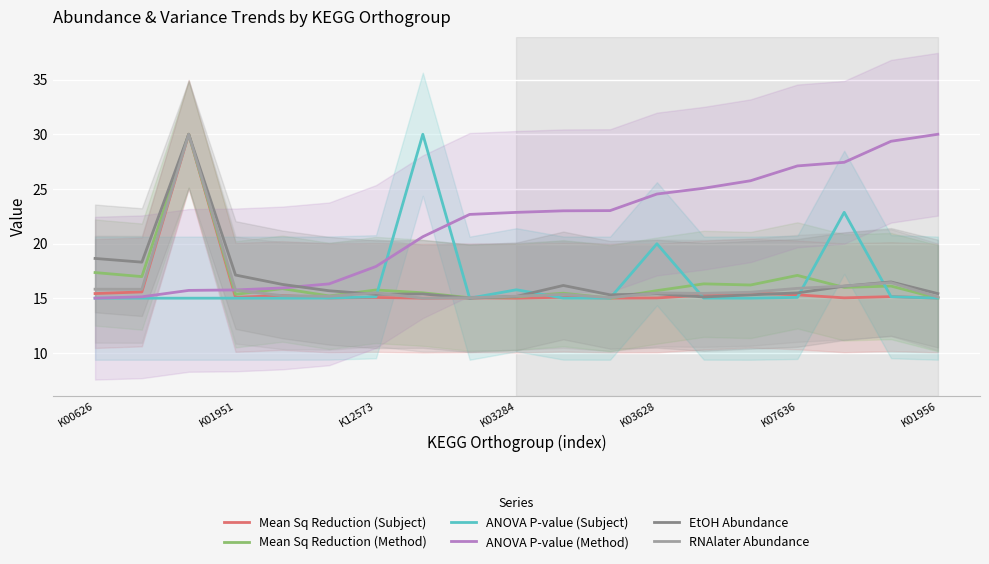

Count the number of data series in this chart.

6